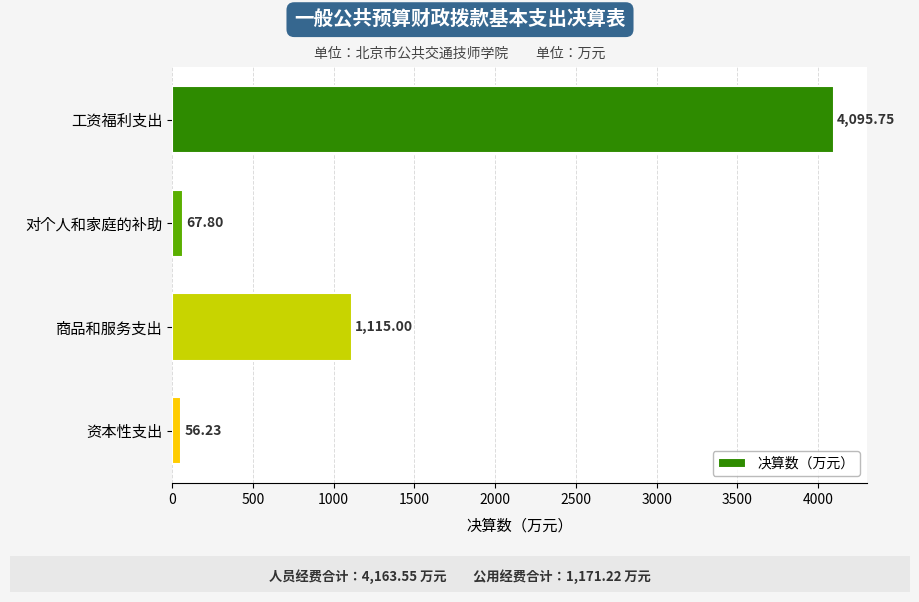

What is the label of the 4th bar from the top?

资本性支出